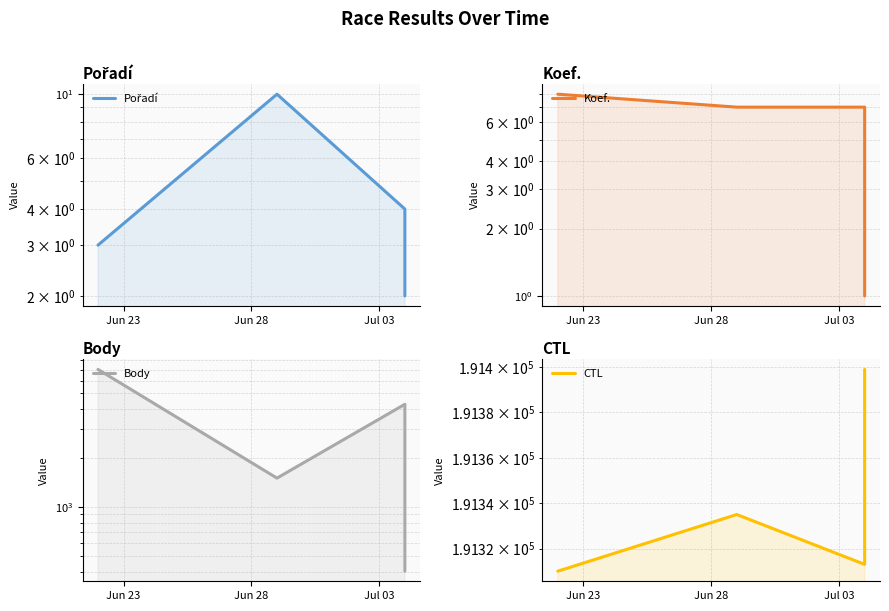

True or false: Body and Pořadí intersect in this chart.

False